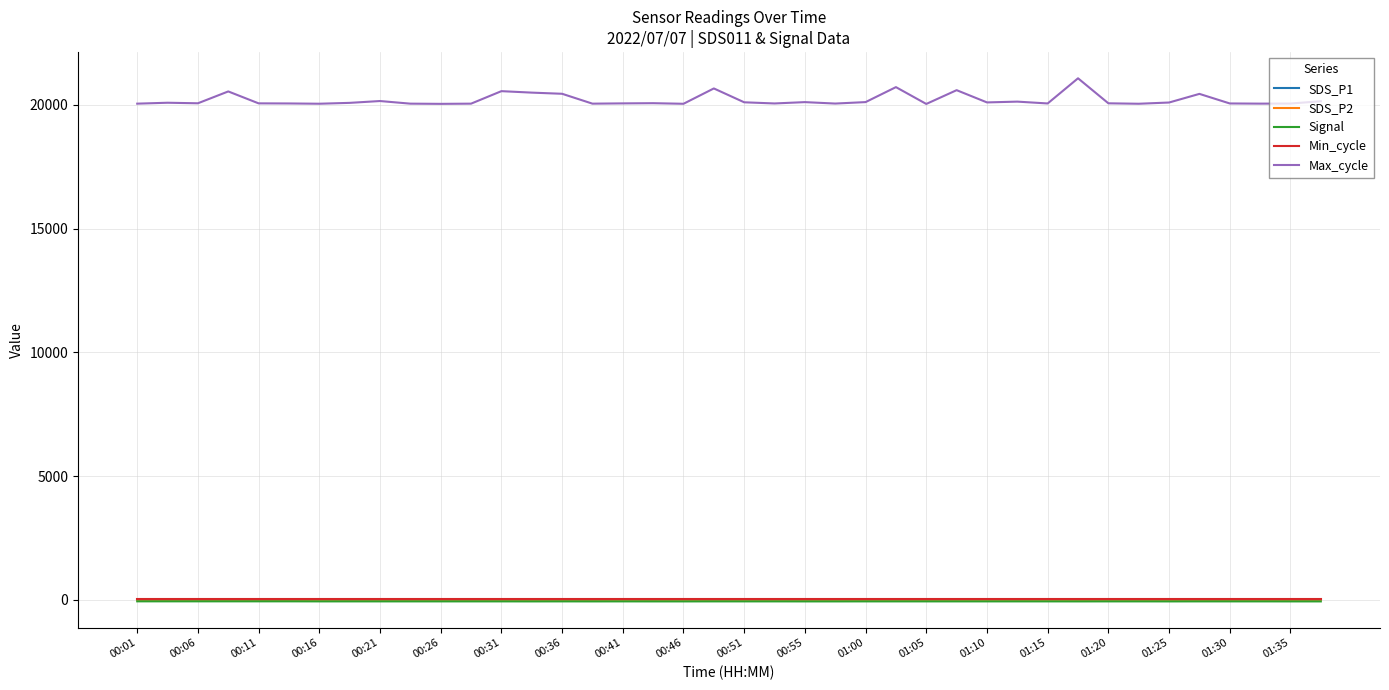

True or false: Max_cycle and Min_cycle cross at least once.

False